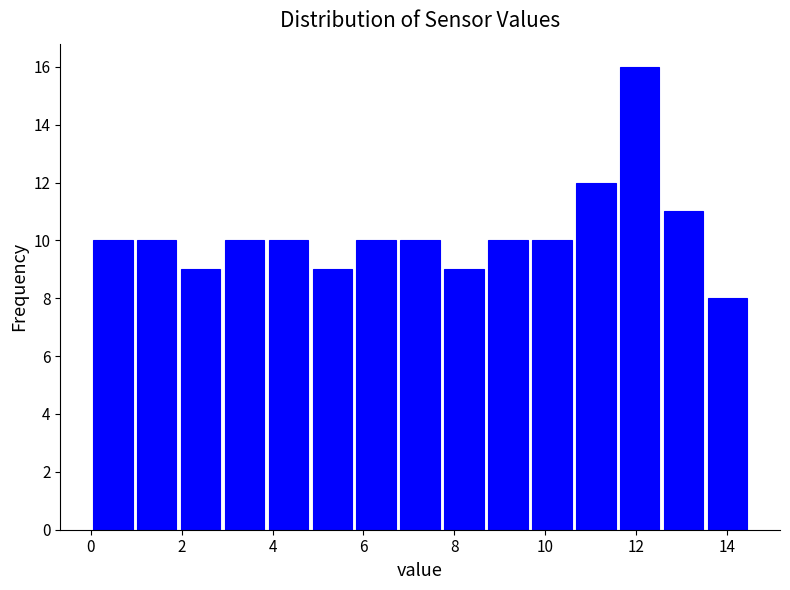

Reading left to right, list every bar in this chart as the range it spans on the x-axis followed by its height. Neither the bar edges nor the heights are printed on the chart, so give them approximately, as read against the axes.

0.0 to 1.0: 10
1.0 to 2.0: 10
2.0 to 3.0: 9
3.0 to 3.8: 10
3.8 to 4.8: 10
4.8 to 5.8: 9
5.8 to 6.8: 10
6.8 to 7.8: 10
7.8 to 8.8: 9
8.8 to 9.6: 10
9.6 to 10.6: 10
10.6 to 11.6: 12
11.6 to 12.6: 16
12.6 to 13.6: 11
13.6 to 14.6: 8